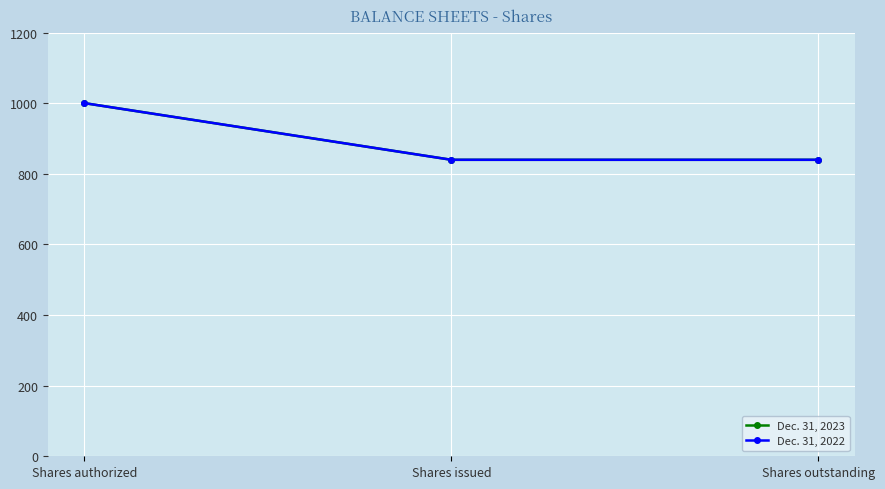

At which category does the chart reach its minimum across all series?

Shares issued